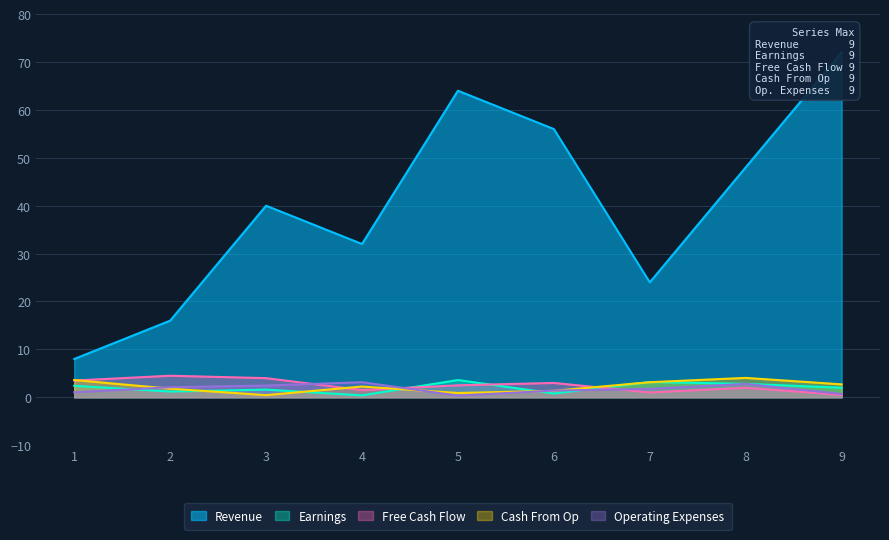

How many values in the Free Cash Flow series exceed 2?

5